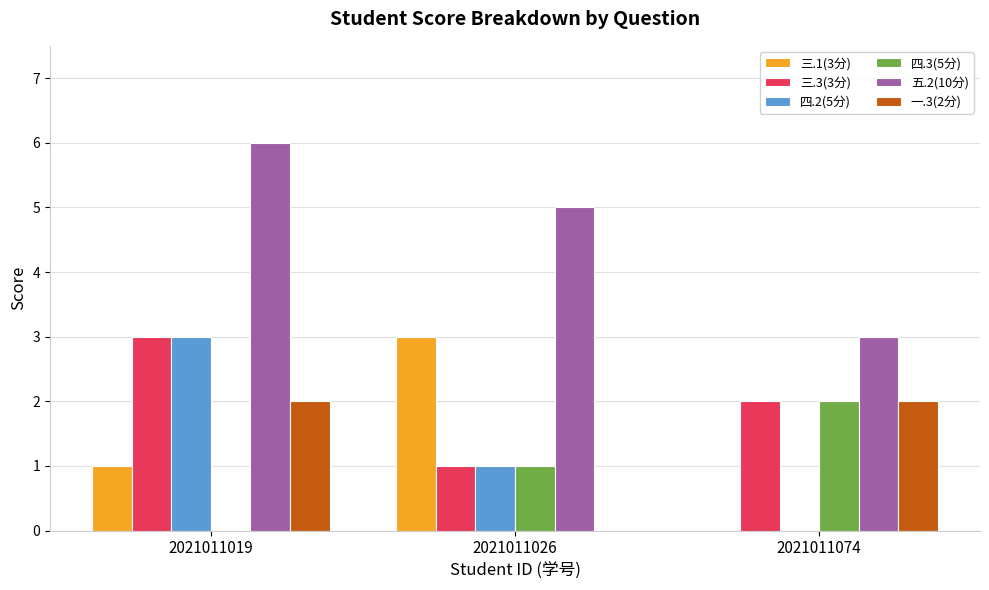

Which series has the largest total across all categories?

五.2(10分)